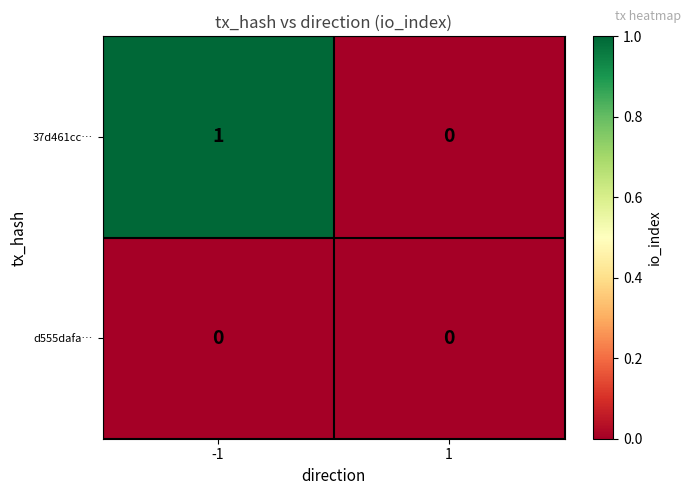

How many series are shown in this chart?

2